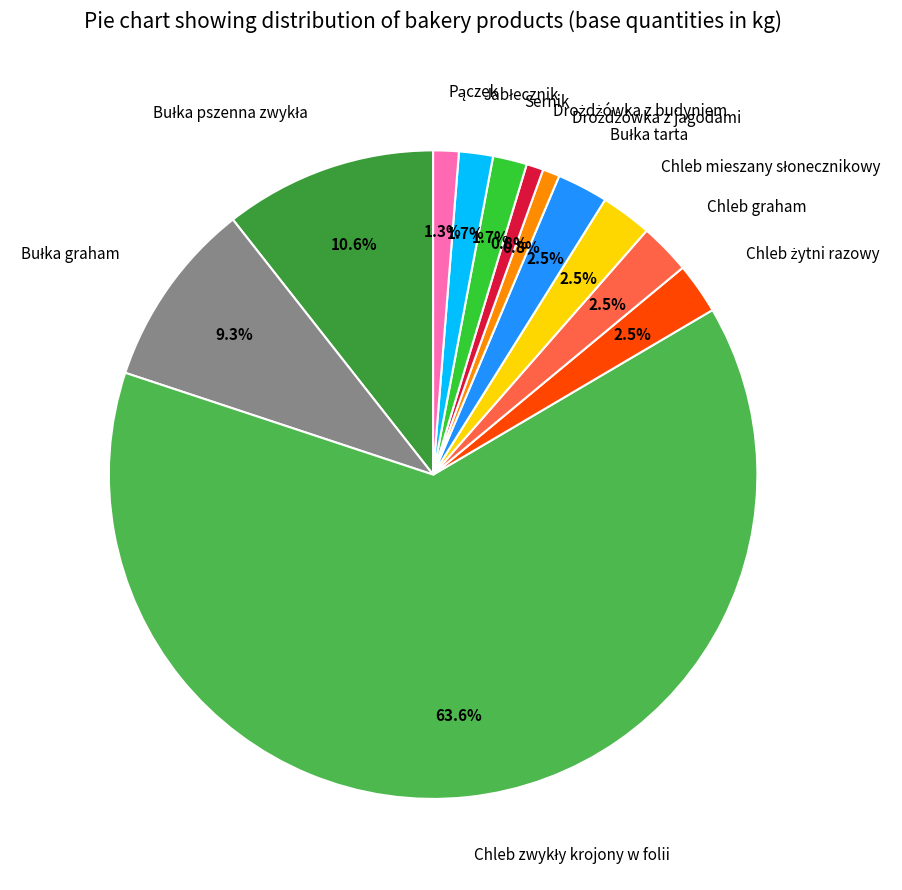

How many slices are in this pie chart?

12